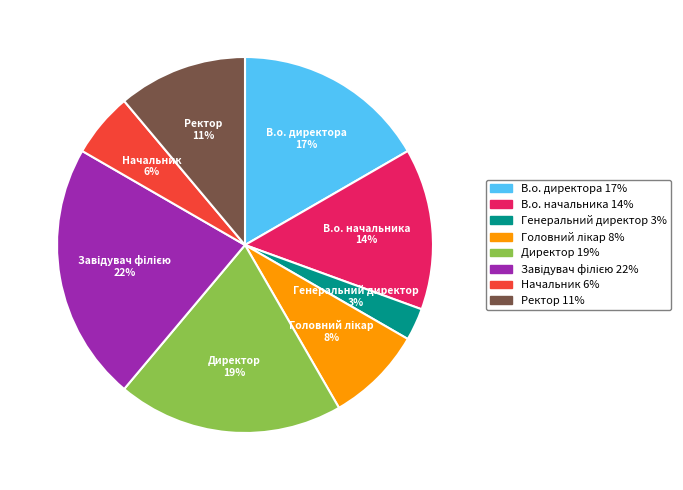

Is there a majority slice in this chart?

No